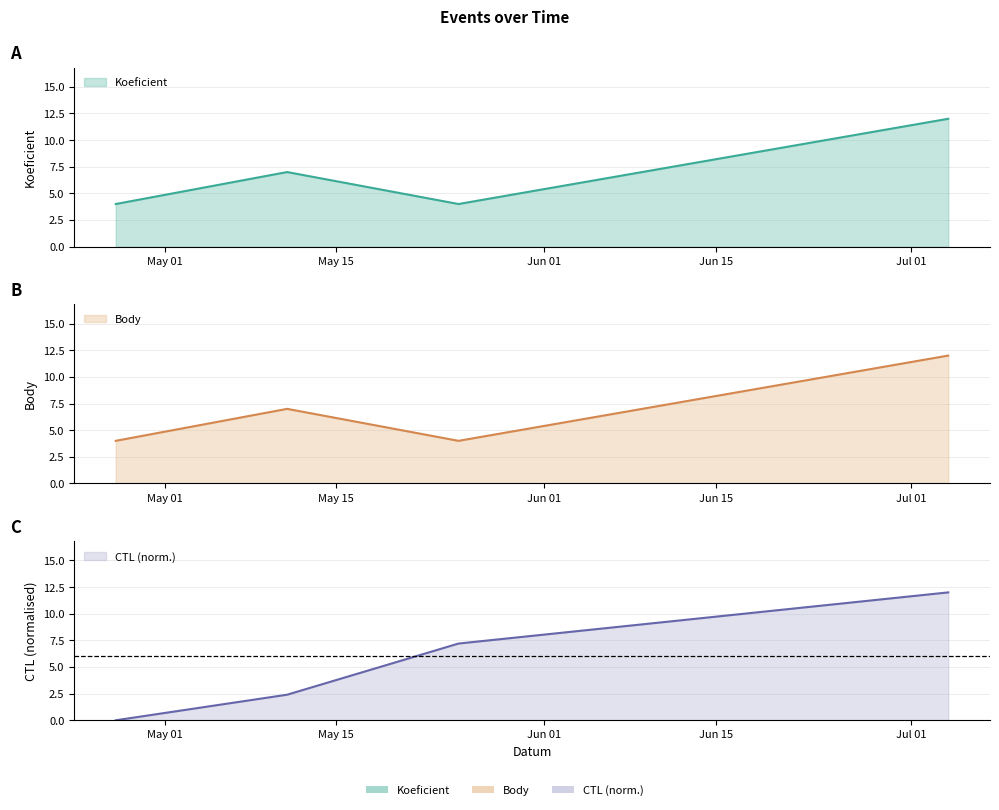

How many data points does each series have?

4